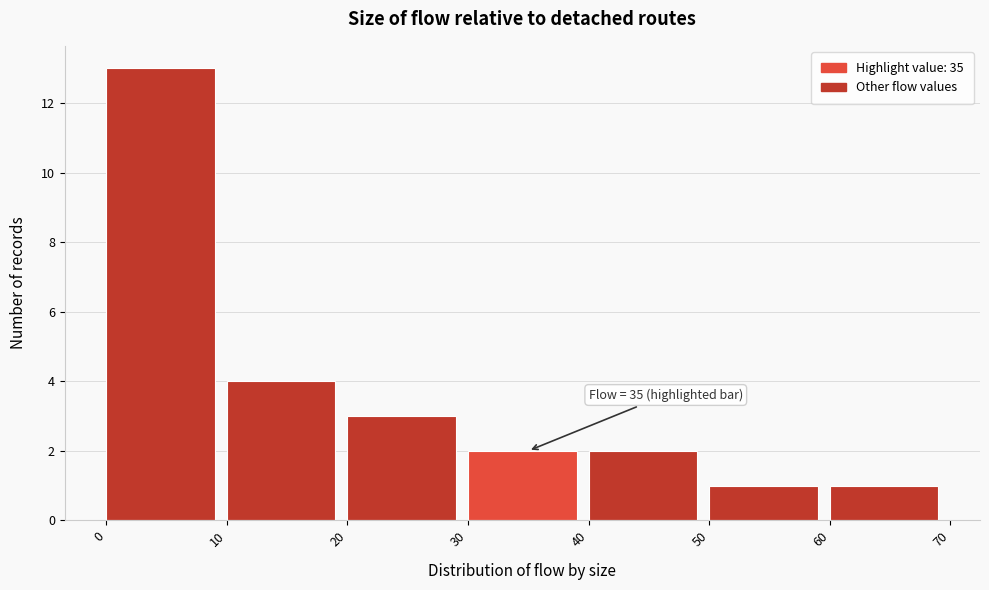

Over which range of the x-axis is the bar tallest?

0 to 10